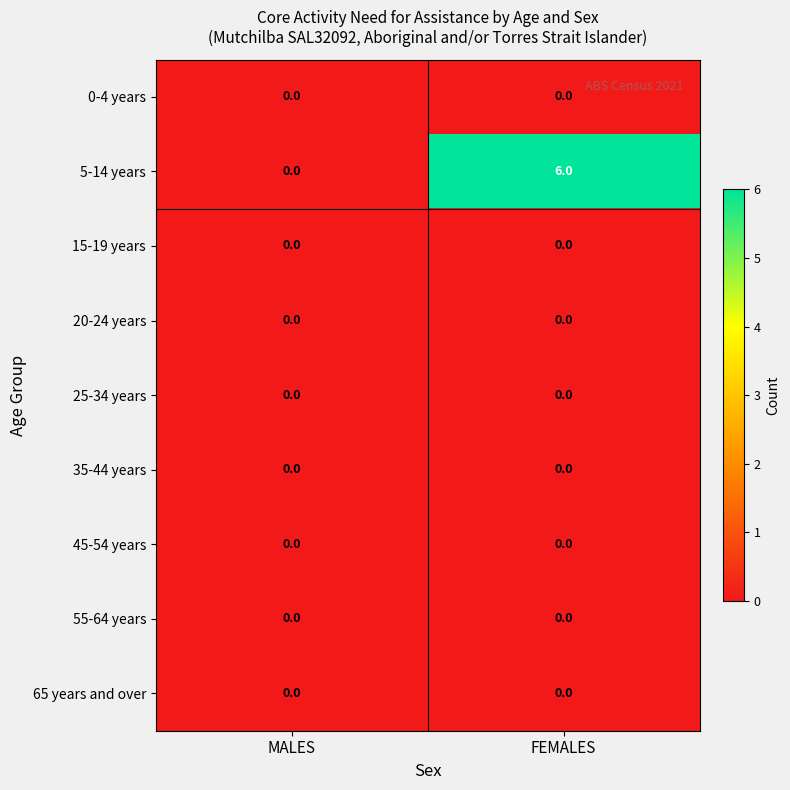

Reading right to left, list all the values displayed in this chart.

0-4 years: FEMALES=0	MALES=0
5-14 years: FEMALES=6	MALES=0
15-19 years: FEMALES=0	MALES=0
20-24 years: FEMALES=0	MALES=0
25-34 years: FEMALES=0	MALES=0
35-44 years: FEMALES=0	MALES=0
45-54 years: FEMALES=0	MALES=0
55-64 years: FEMALES=0	MALES=0
65 years and over: FEMALES=0	MALES=0